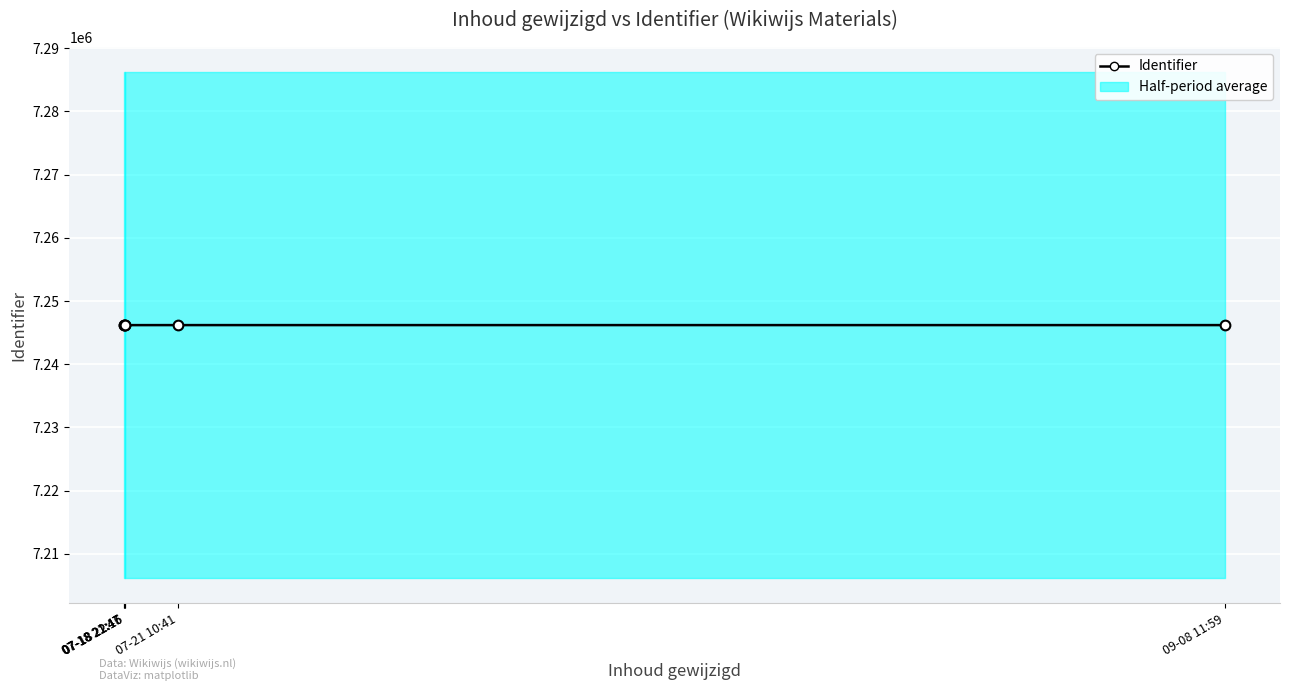

Rank the categories by value from lowest to highest.

07-18 21:47, 07-18 21:47, 07-18 22:16, 07-18 22:15, 09-08 11:59, 07-21 10:41